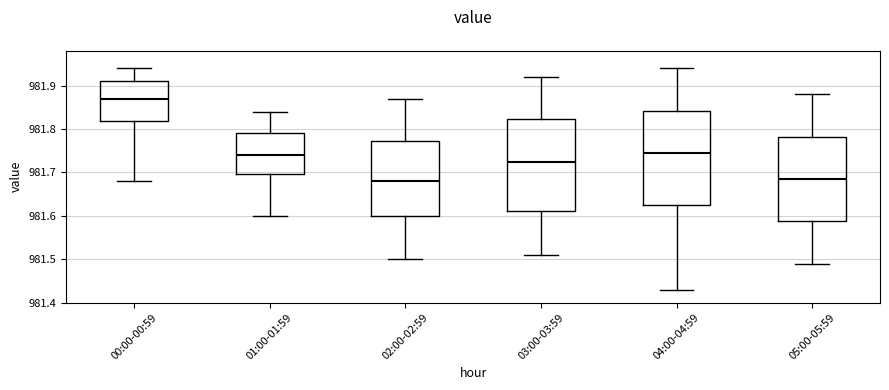

Reading left to right, transcribe this box plot: for each box, give where its median line is, the range the box spans, and where its two whiskers end, as read against the y-axis. The values are not printed on the chart, so give them approximately, as read against the axis.

00:00-00:59: median 981.87, box 981.82 to 981.91, whiskers 981.68 to 981.94
01:00-01:59: median 981.74, box 981.70 to 981.79, whiskers 981.60 to 981.84
02:00-02:59: median 981.68, box 981.60 to 981.77, whiskers 981.50 to 981.87
03:00-03:59: median 981.73, box 981.61 to 981.82, whiskers 981.51 to 981.92
04:00-04:59: median 981.75, box 981.63 to 981.84, whiskers 981.43 to 981.94
05:00-05:59: median 981.69, box 981.59 to 981.78, whiskers 981.49 to 981.88